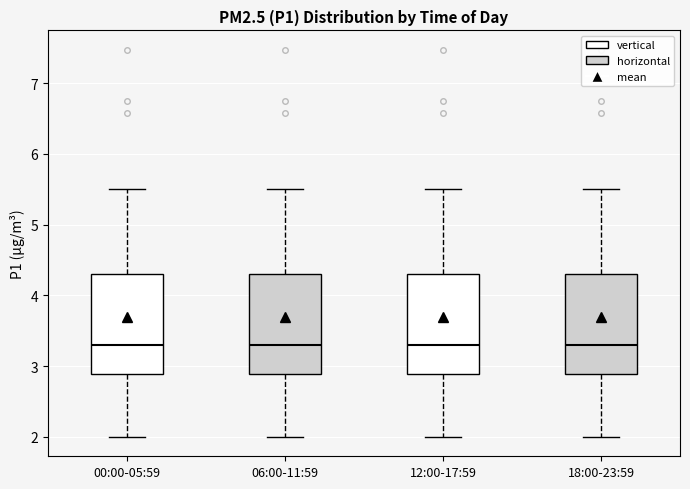

Where is the lower edge of the box for 00:00-05:59 on the y-axis? The values are not printed on the chart, so give them approximately, as read against the axis.

2.9